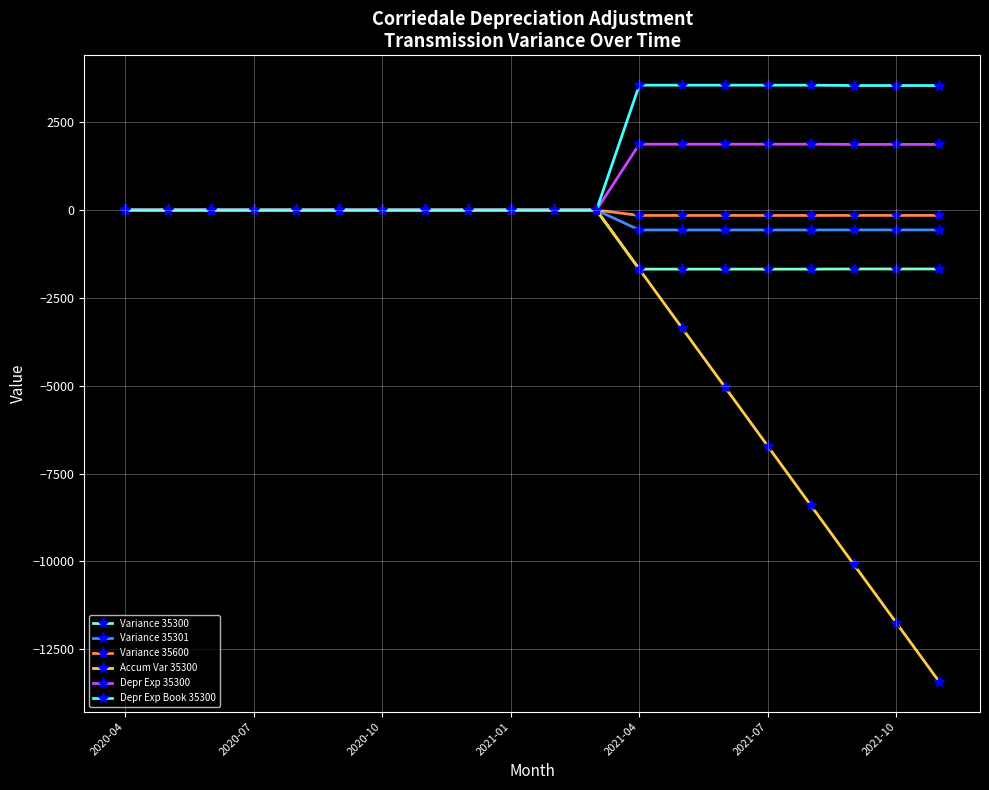

Which series has the widest spread of values?

Accum Var 35300